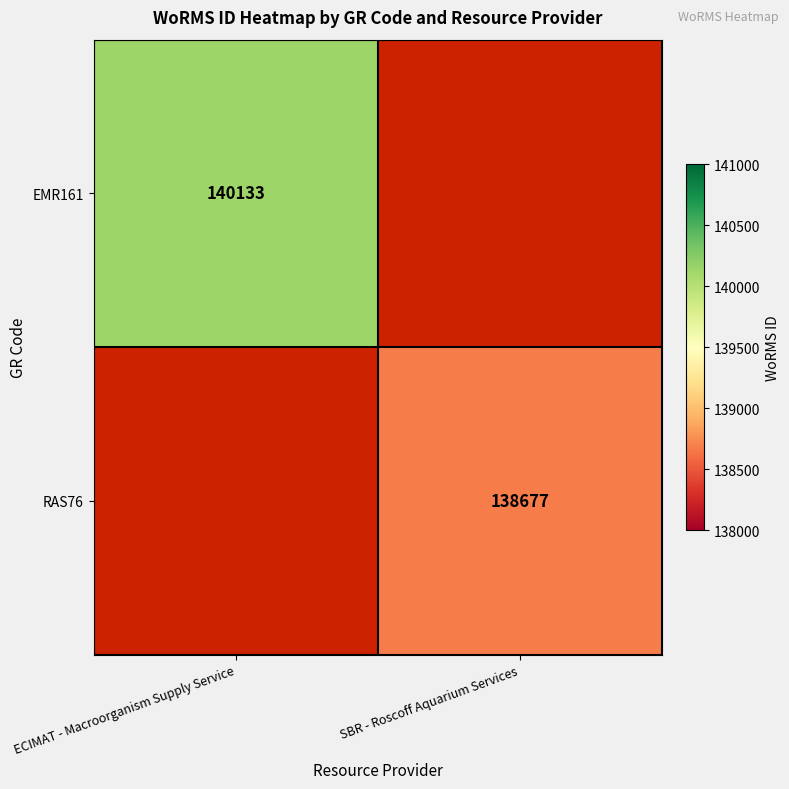

Is it true that RAS76 equals 182945 at SBR - Roscoff Aquarium Services?

False